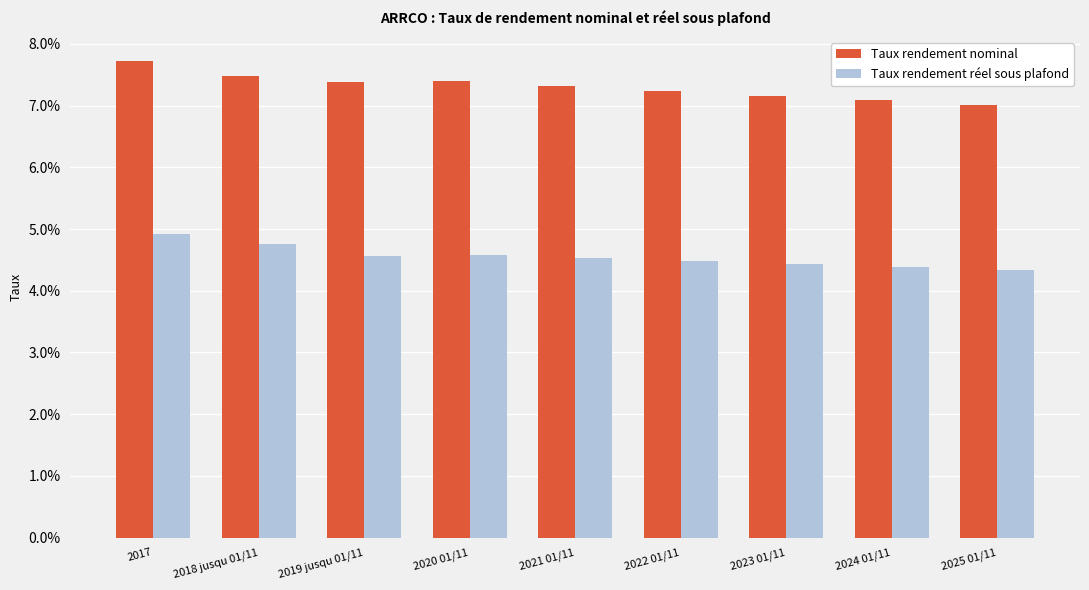

What are all the series names shown in the legend?

Taux rendement nominal, Taux rendement réel sous plafond